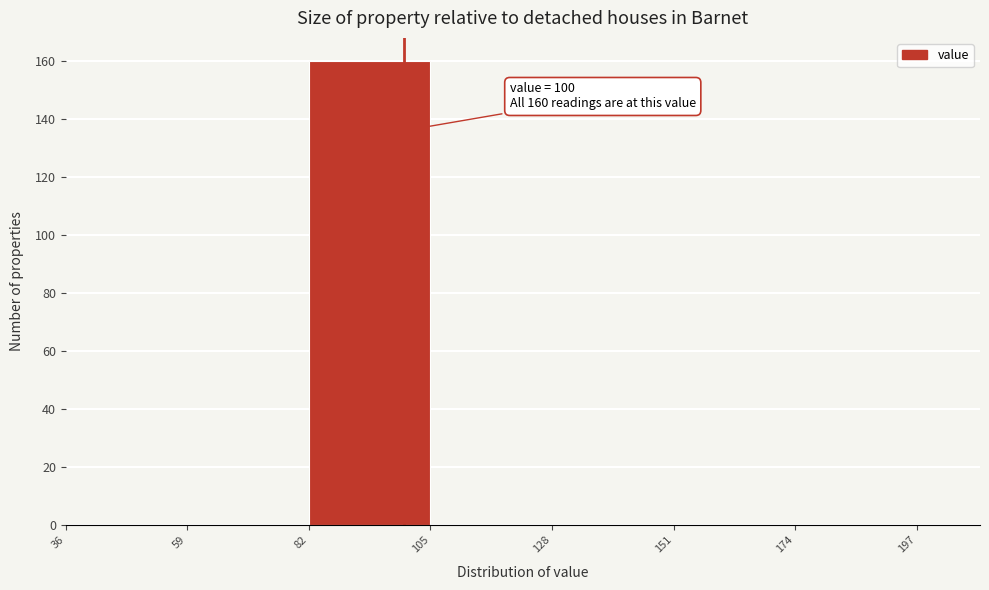

Over which range of the x-axis is the bar tallest?

82 to 105